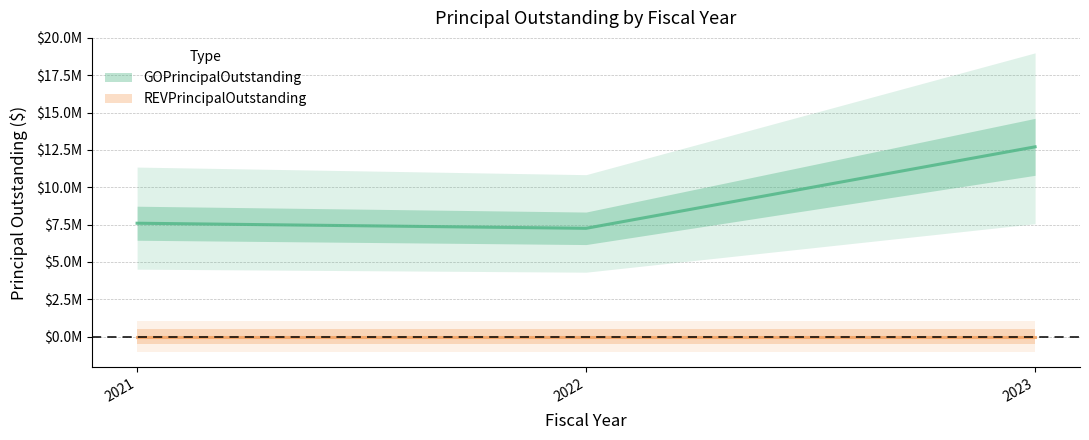

What is the difference between the second highest and minimum values?

340000